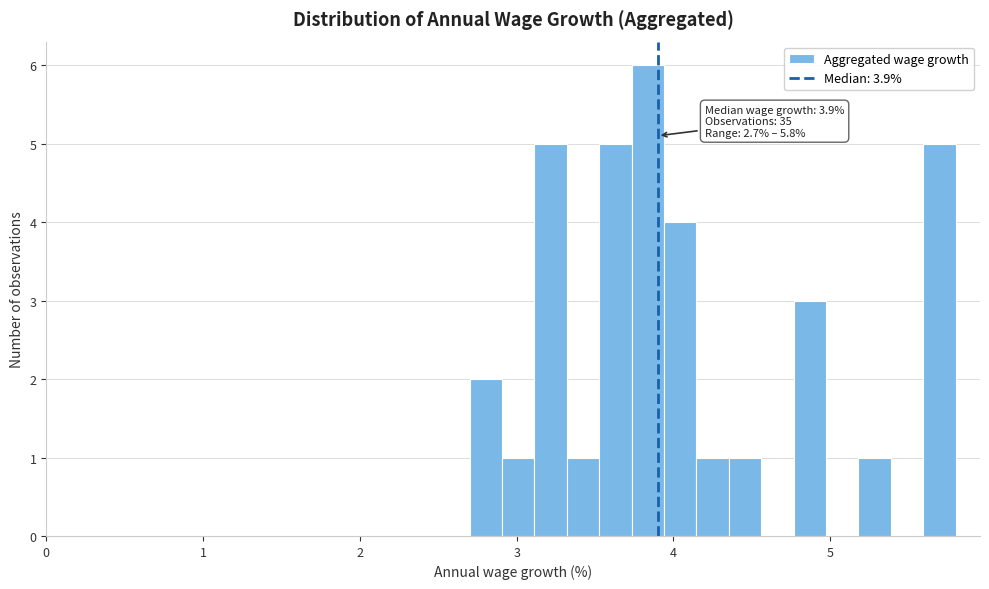

Read against the x-axis, roughly where is the centre of the tallest bar?

3.8